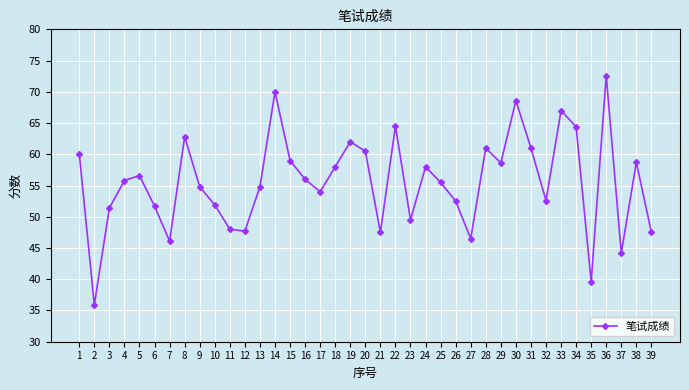

The value at 14 is 17.2. True or false?

False